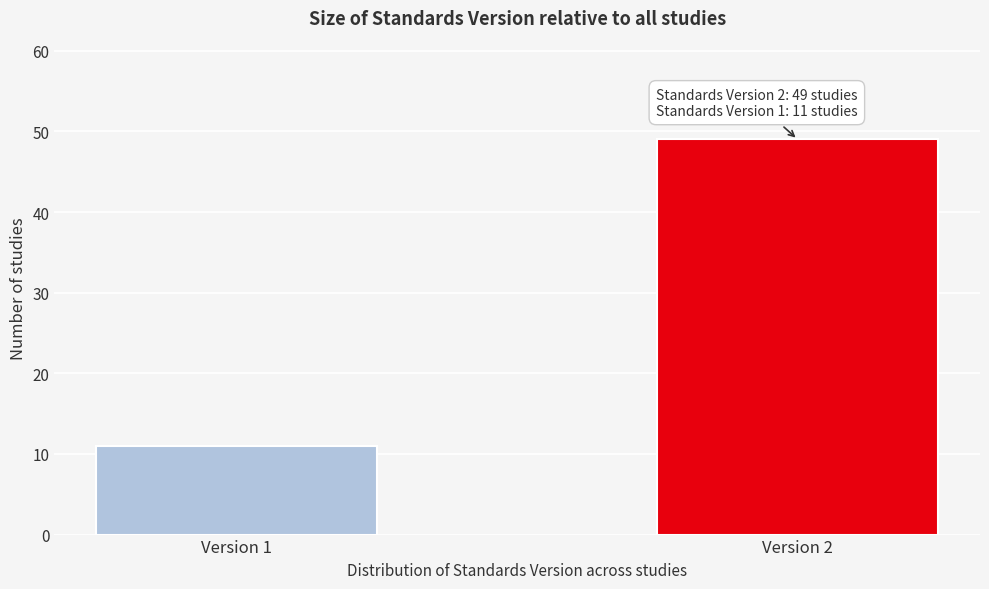

Reading right to left, transcribe all the data shown in this chart.

49	11